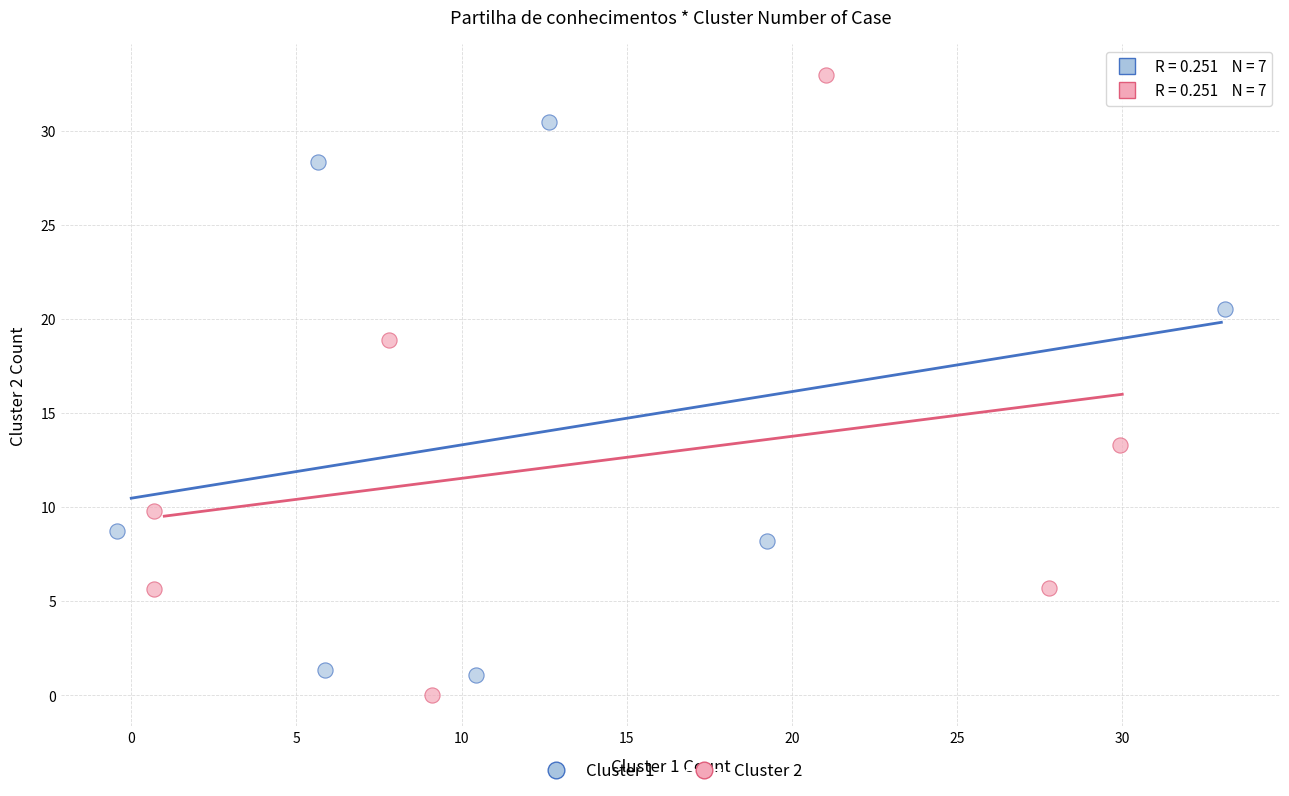

Which series reaches the maximum Y coordinate?

Cluster 2